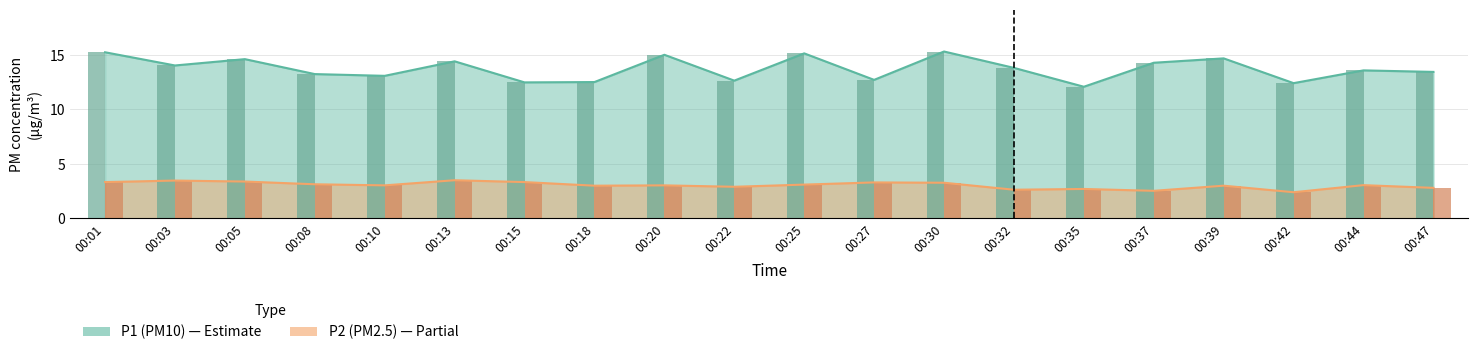

Which series has the largest total across all categories?

P1